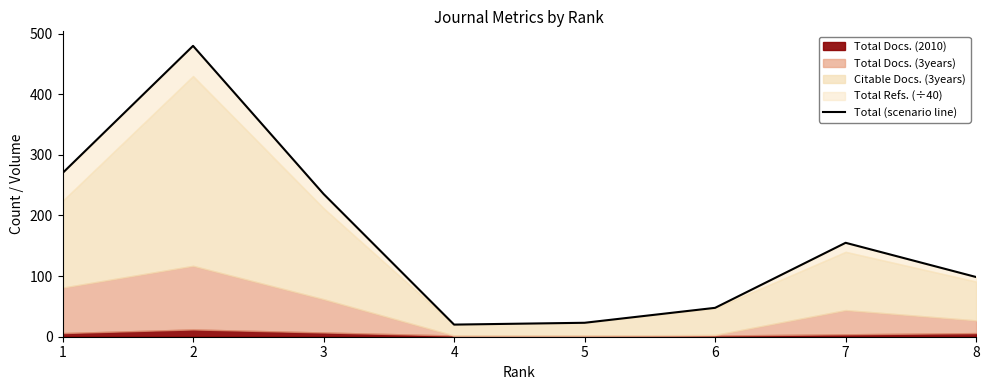

Which category has the lowest value across all series?

4